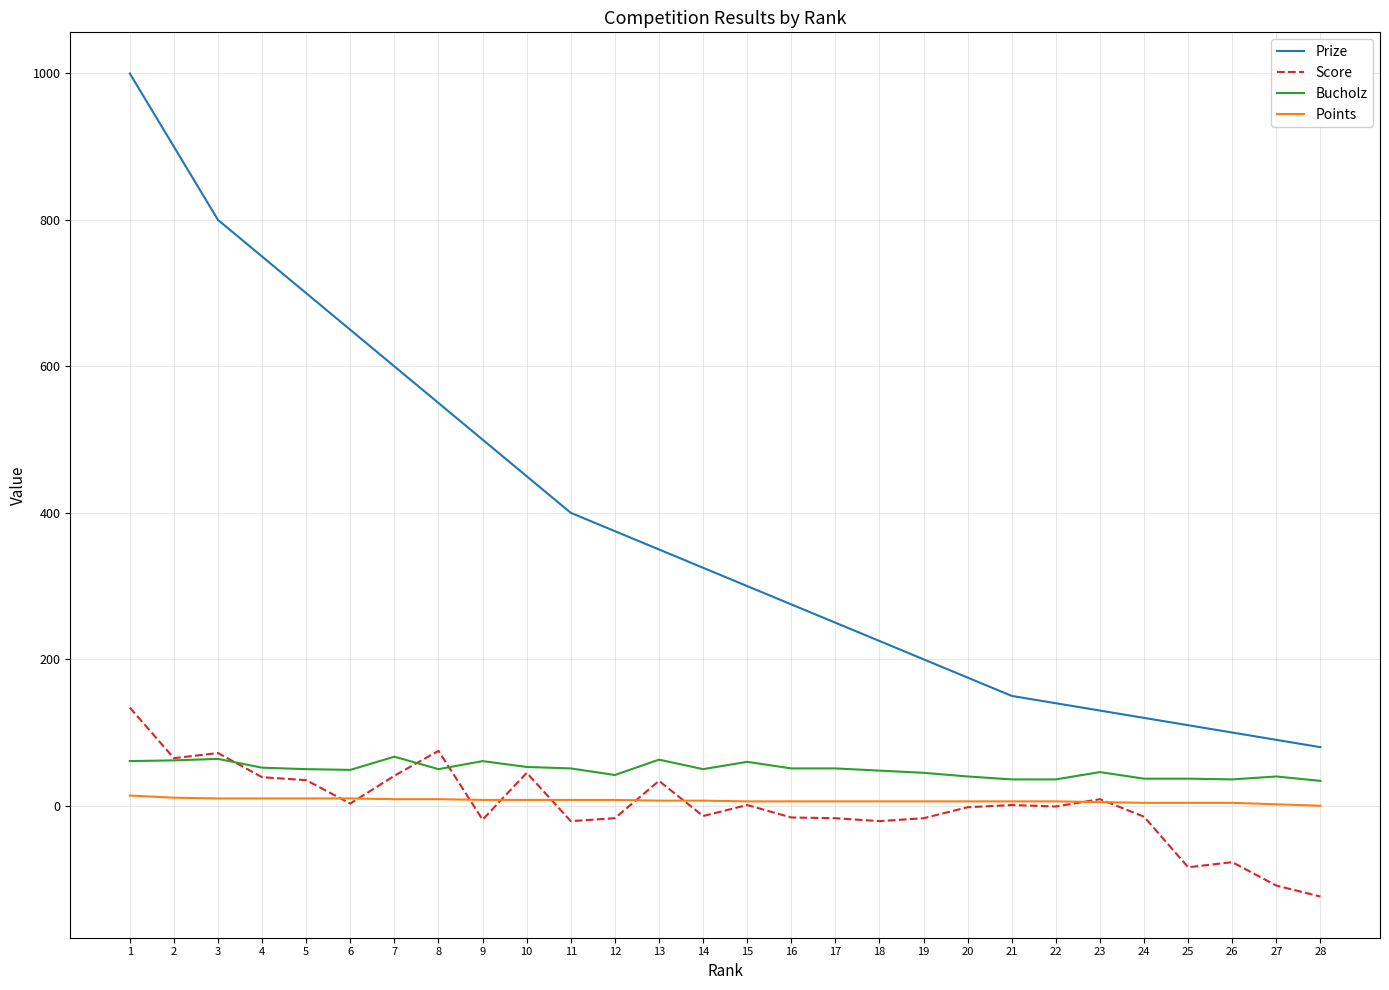

Is it true that Score equals -16 at 16?

True